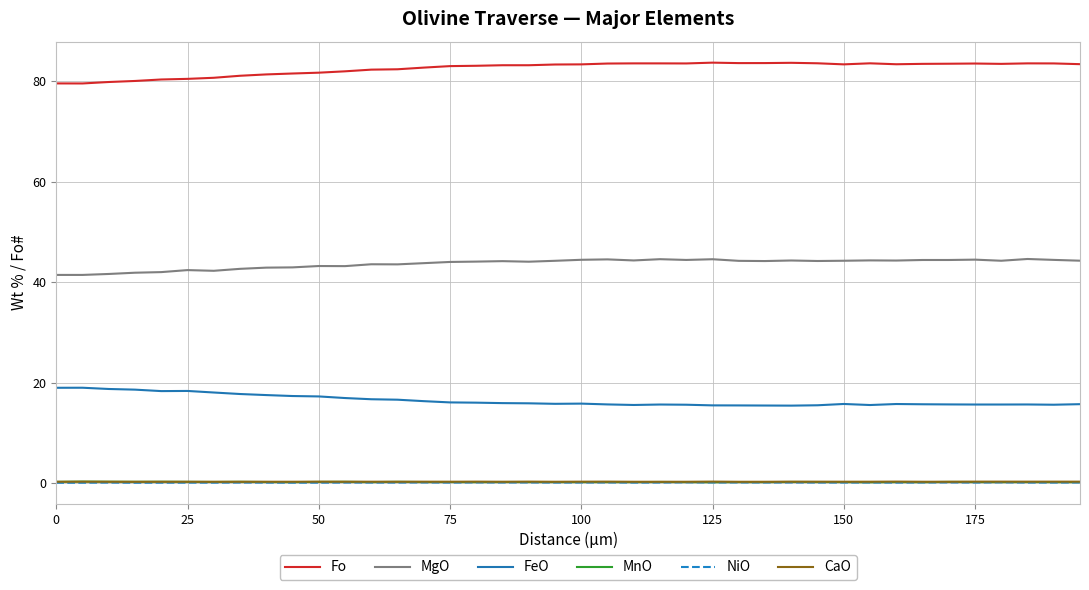

True or false: MgO and FeO intersect in this chart.

False